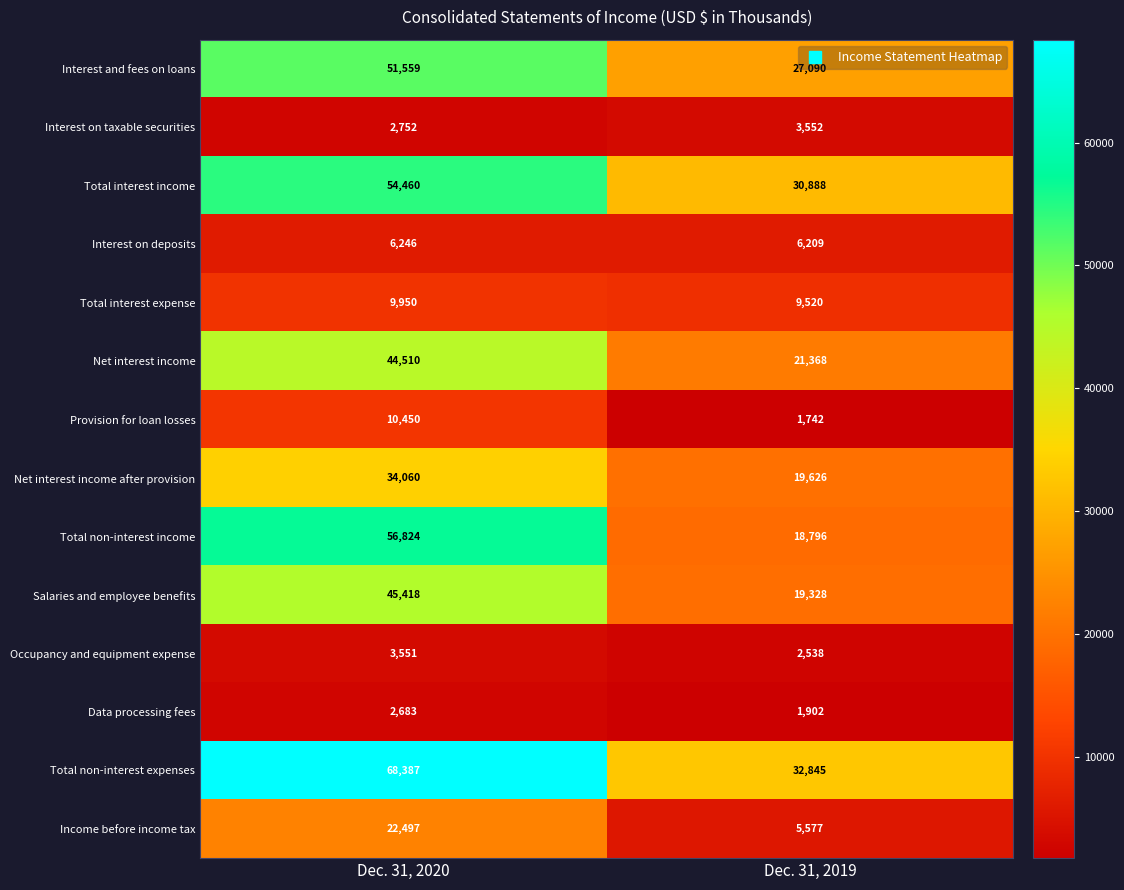

What is the average value of the Interest on deposits series?

6228